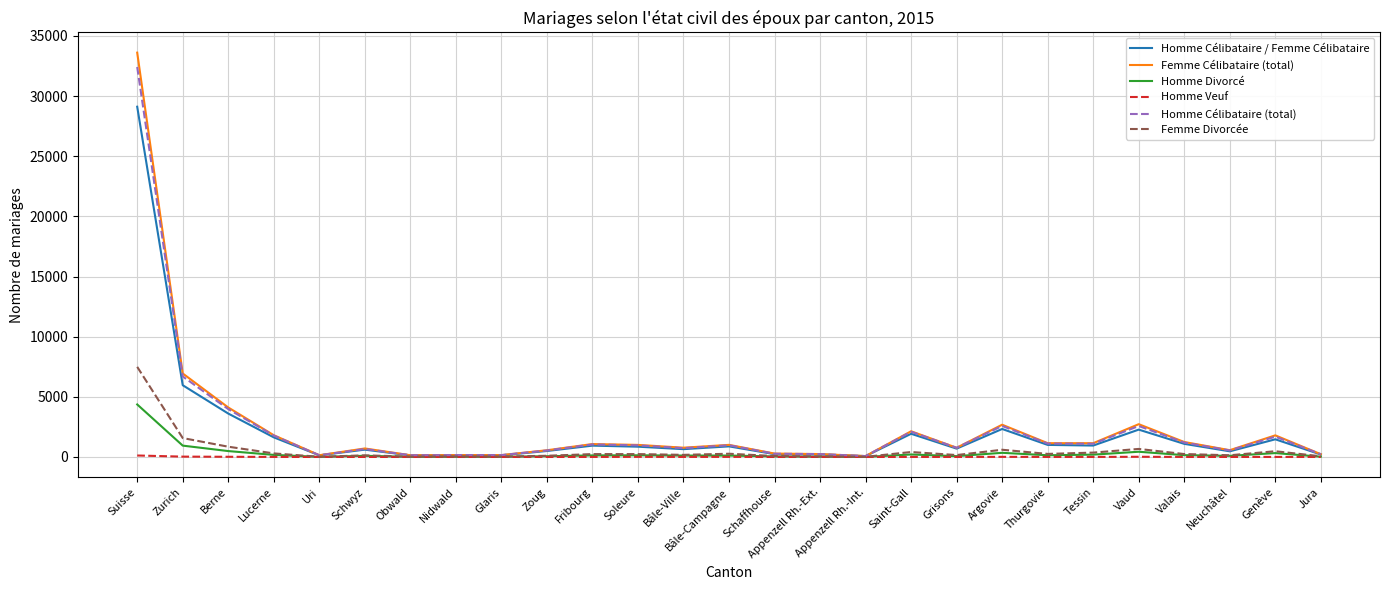

What is the maximum value shown in the chart?

33616